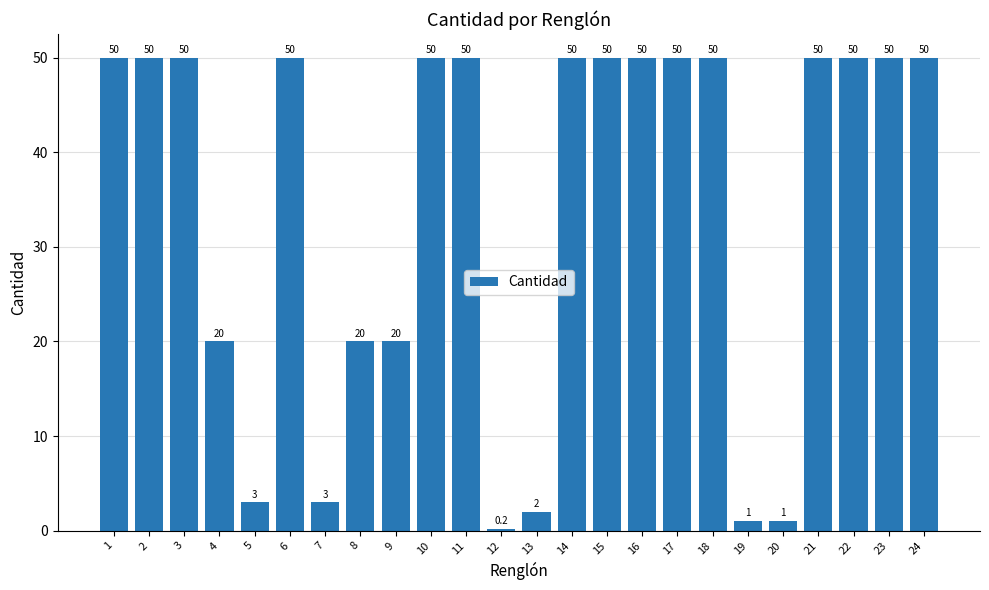

What is the sum of the values at 10 and 19?

51.0